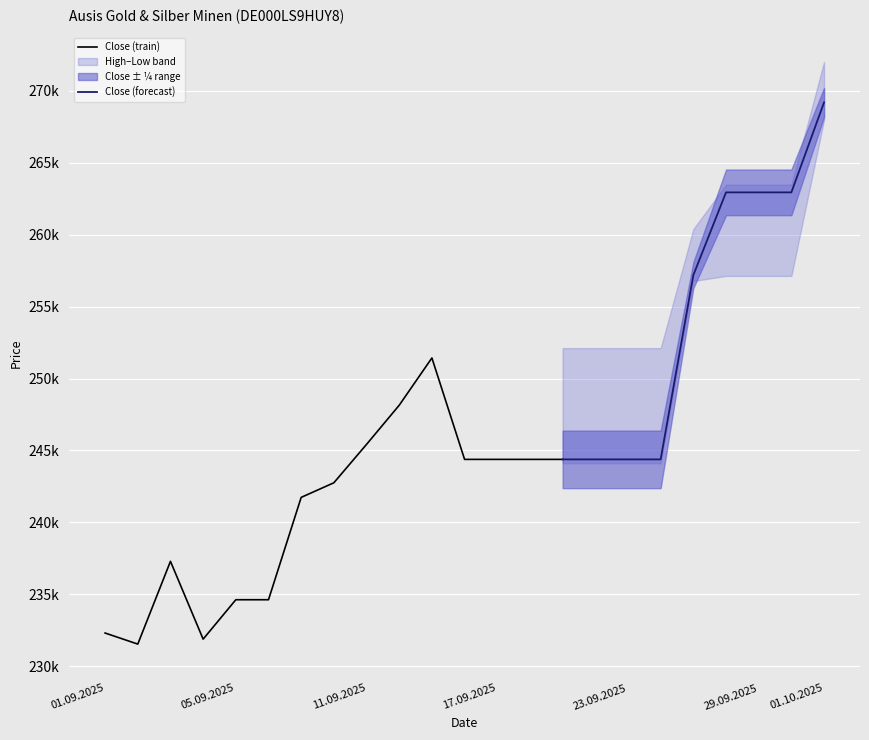

What is the difference between the Low values at 02.09.2025 and 05.09.2025?

1960